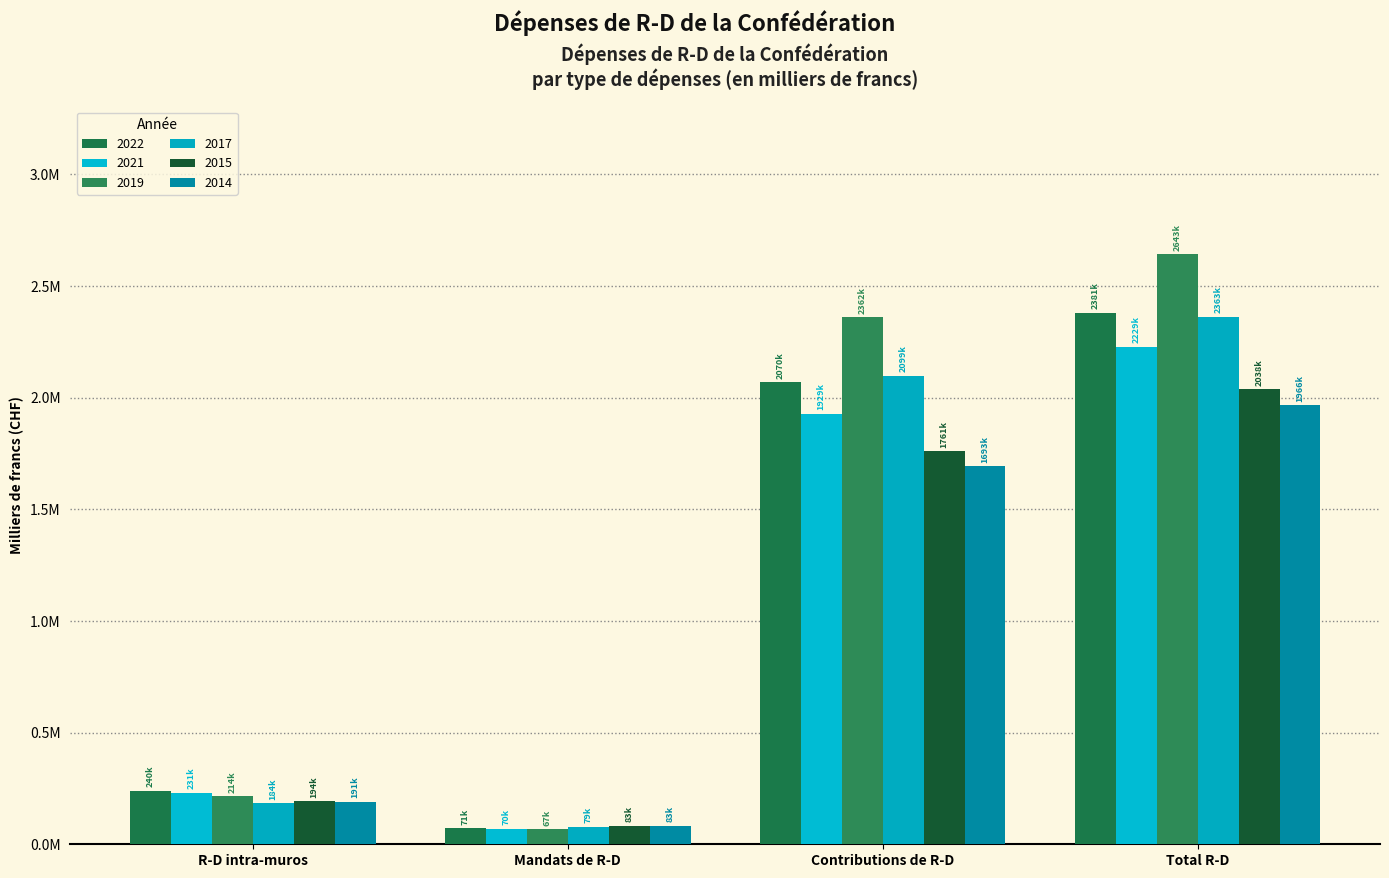

What is the label of the 4th bar from the right?

R-D intra-muros